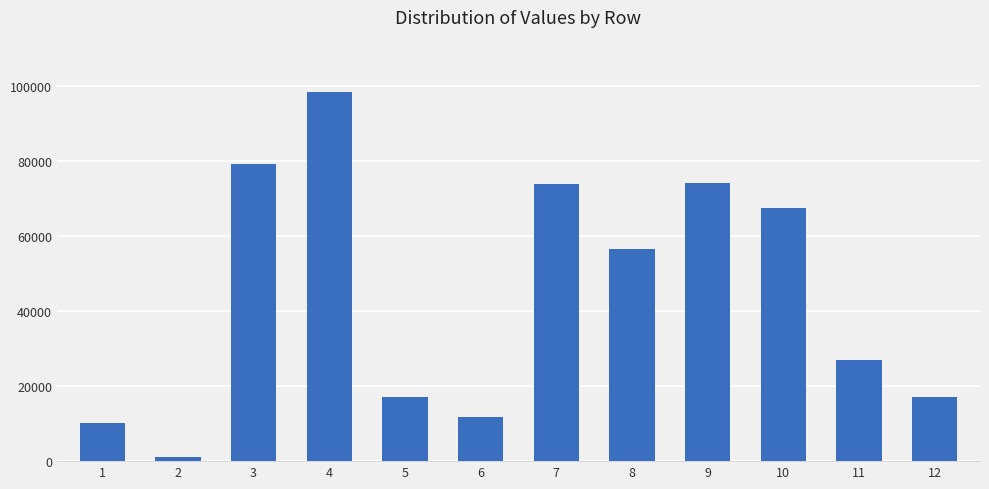

What is the difference between the second highest and second lowest values?

69121.5